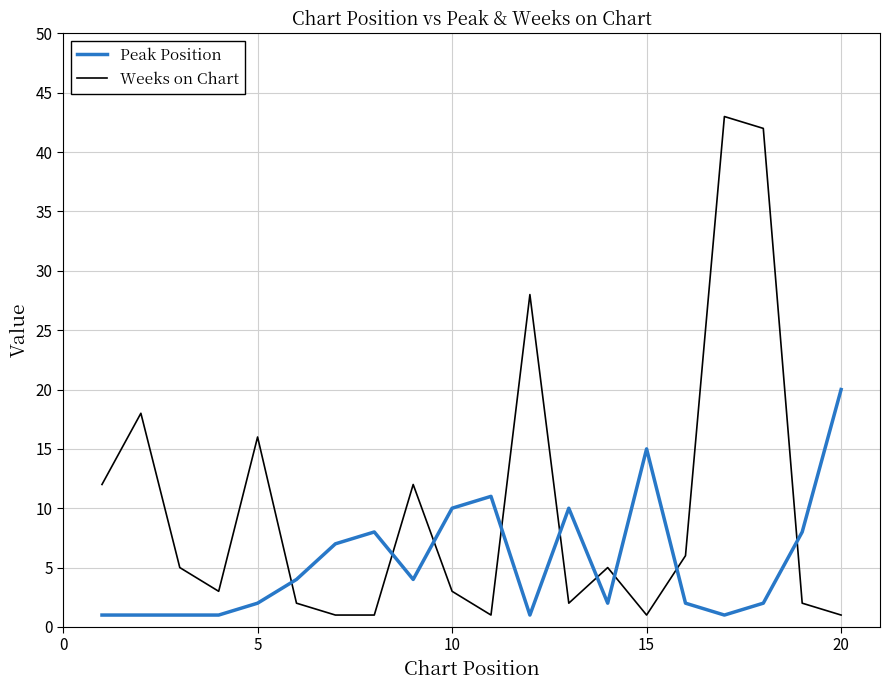

Reading right to left, what are all the values shown in this chart?

Peak Position: 20	8	2	1	2	15	2	10	1	11	10	4	8	7	4	2	1	1	1	1
Weeks on Chart: 1	2	42	43	6	1	5	2	28	1	3	12	1	1	2	16	3	5	18	12